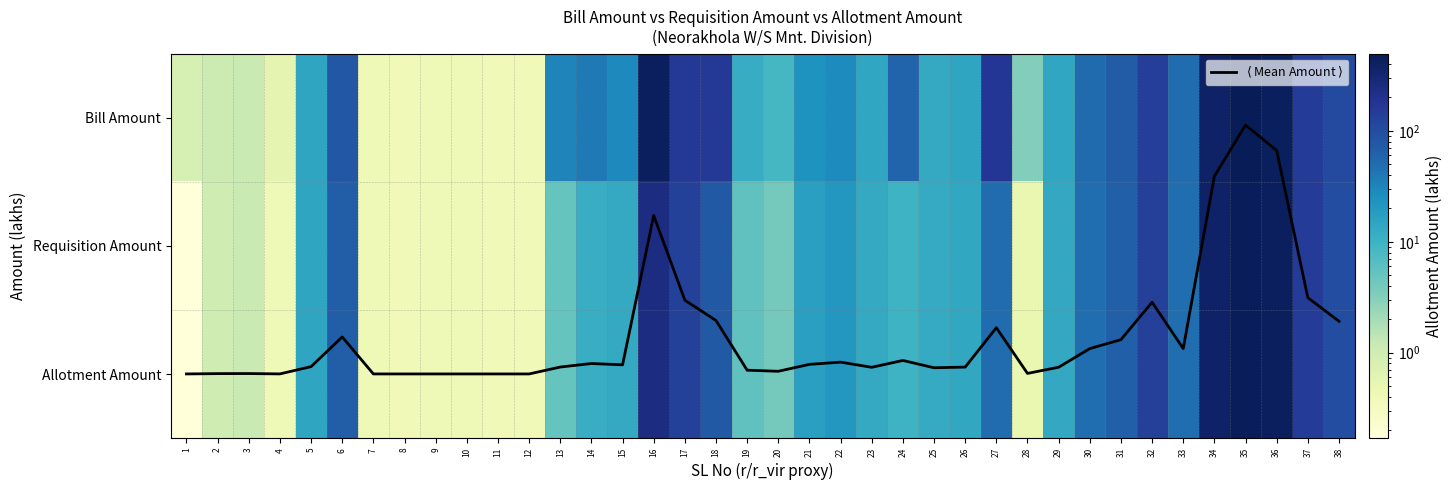

What is the difference between the highest and lowest values at 28?

2.7